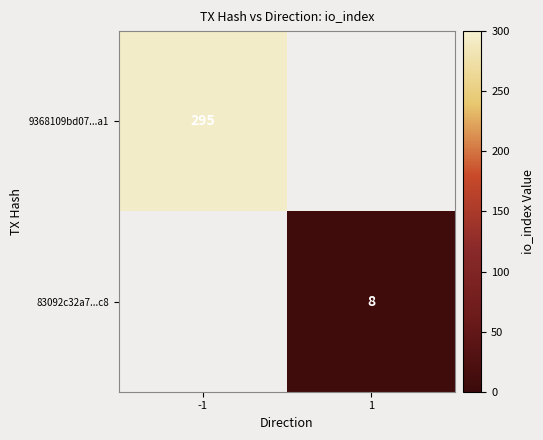

Is it true that 9368109bd07...a1 equals 295 at -1?

True